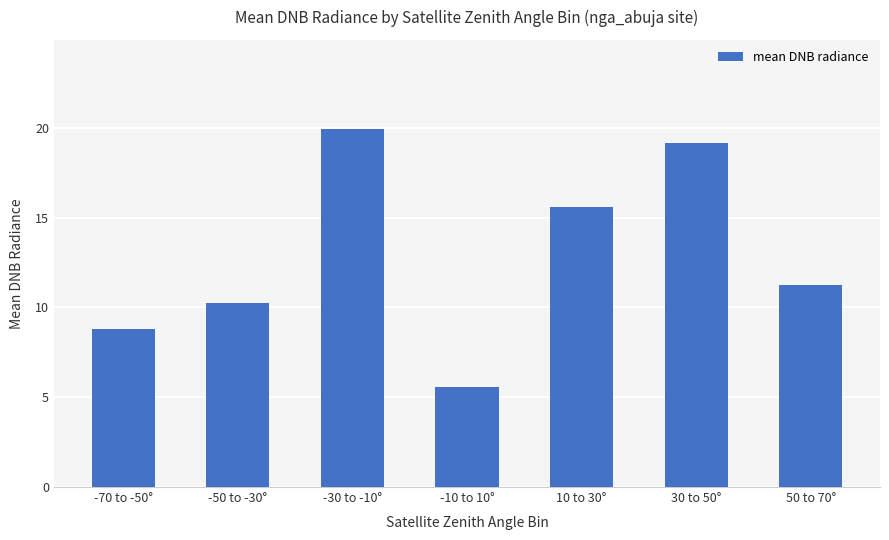

Reading right to left, transcribe all the data shown in this chart.

50 to 70°=11.2	30 to 50°=19.2	10 to 30°=15.6	-10 to 10°=5.6	-30 to -10°=19.9	-50 to -30°=10.2	-70 to -50°=8.8